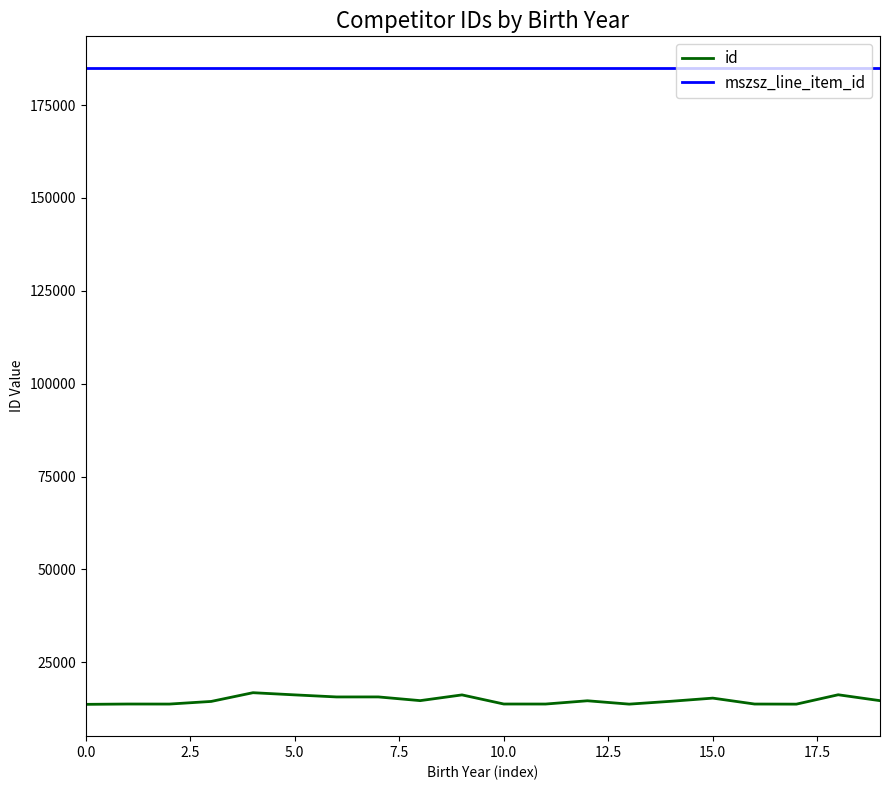

What is the minimum value shown in the chart?

13666